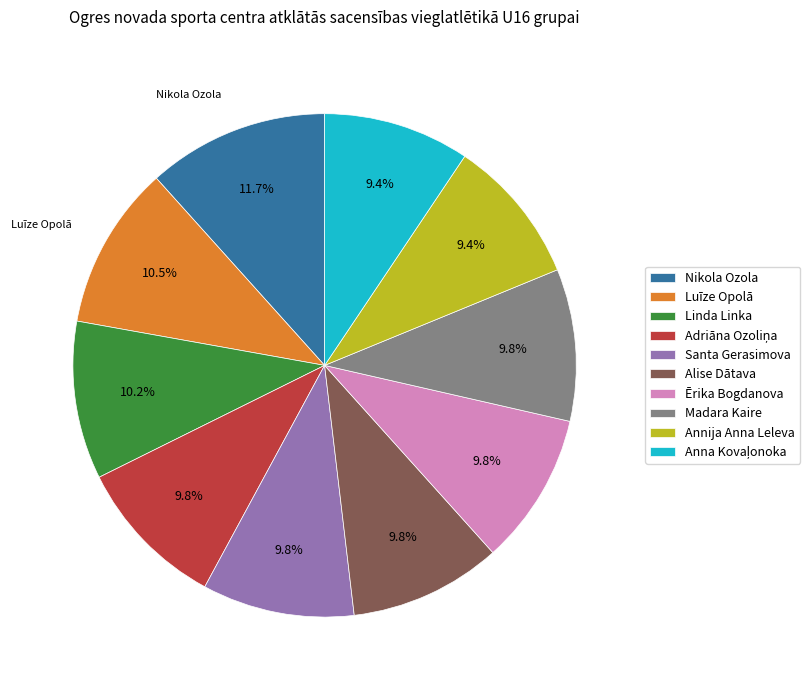

To the nearest percent, what percentage of the pie is Linda Linka?

10%